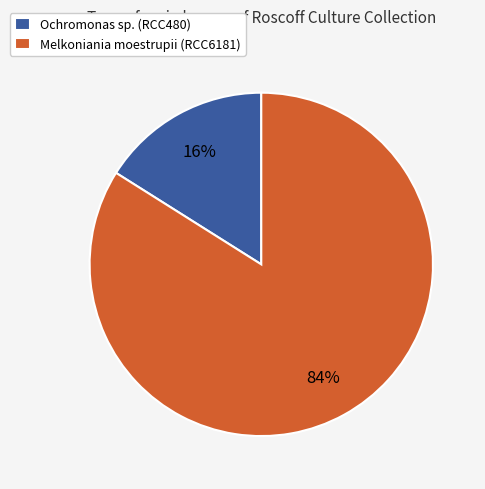

Is the sum of Ochromonas sp. and Melkoniania moestrupii greater than half?

Yes